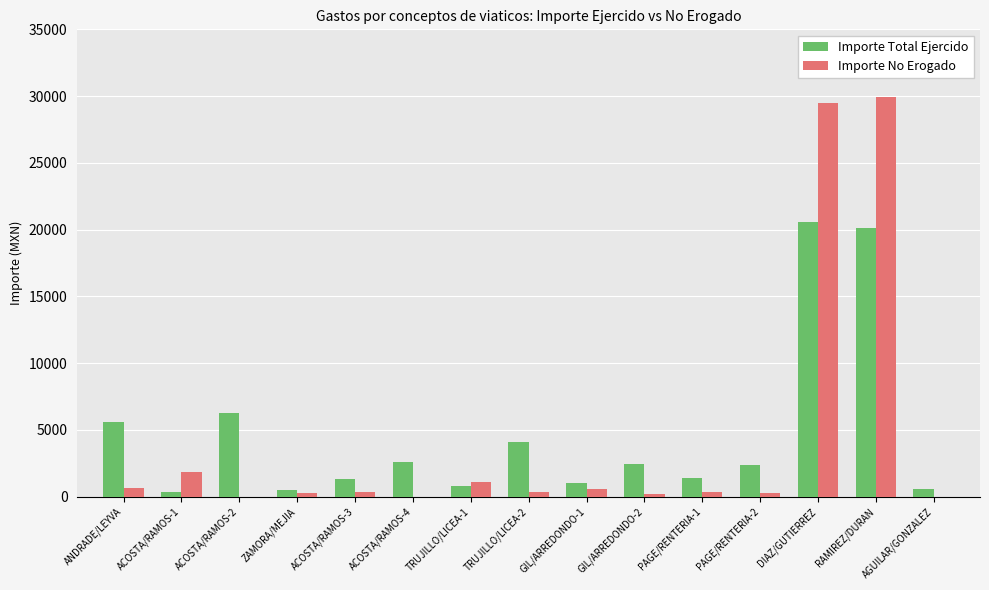

What are all the series names shown in the legend?

Importe Total Ejercido, Importe No Erogado